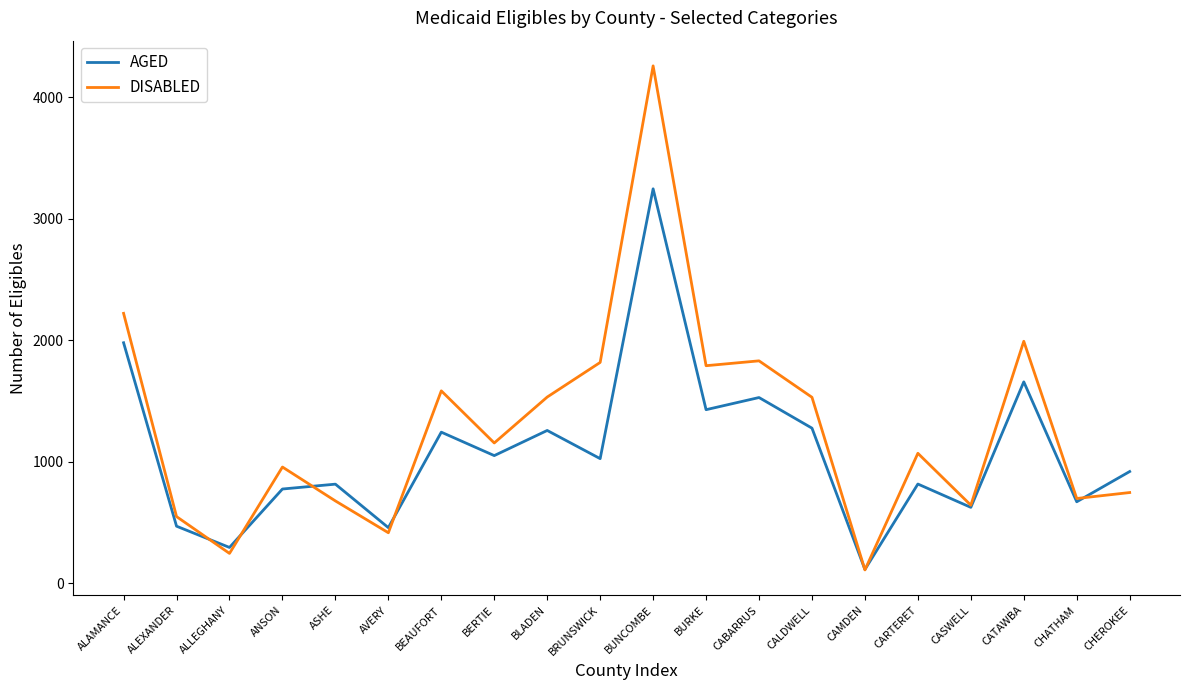

What is the sum of the DISABLED values at ALAMANCE and ANSON?

3175